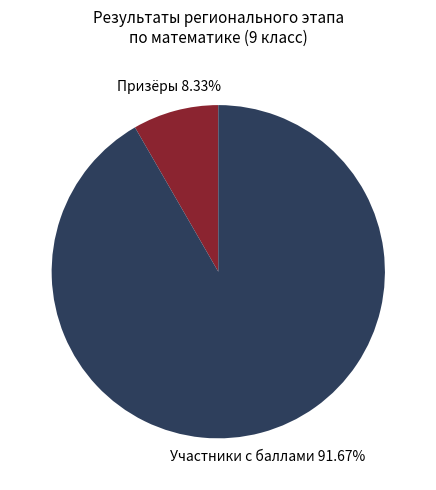

Is there a majority slice in this chart?

Yes